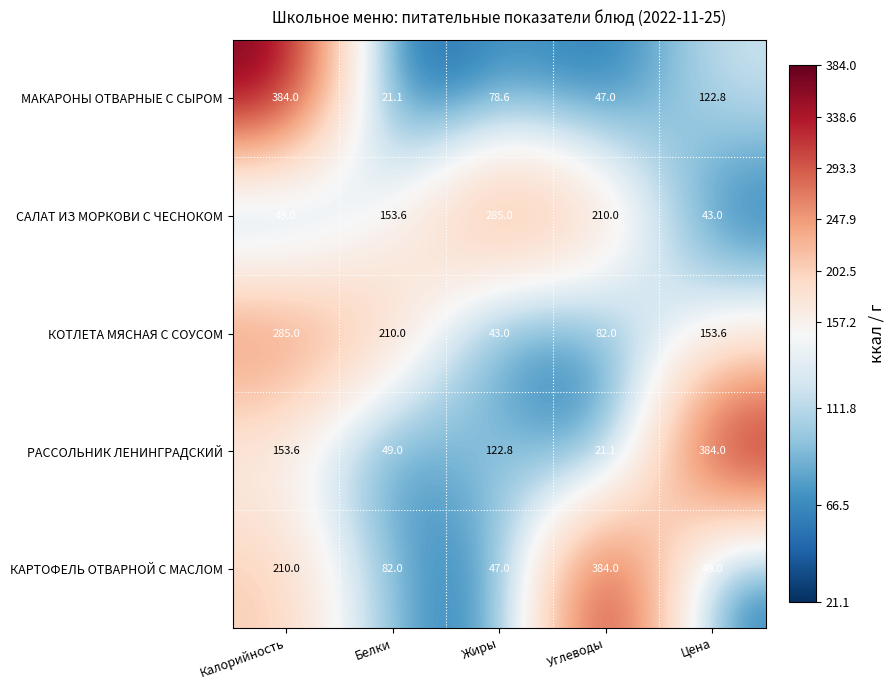

Which series changed the most between Калорийность and Белки?

МАКАРОНЫ ОТВАРНЫЕ С СЫРОМ